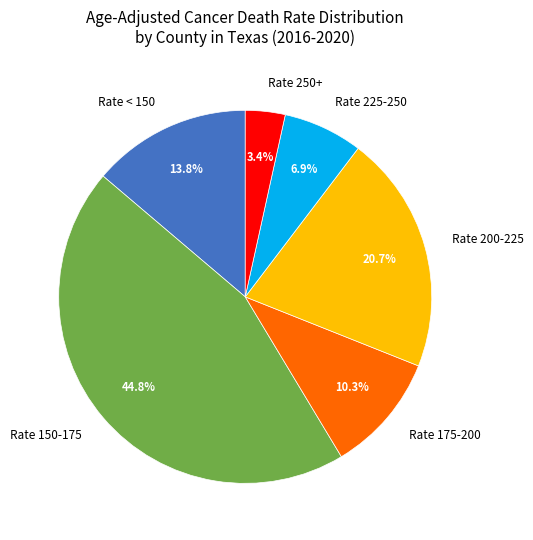

What is the ratio of the value at Rate 175-200 to the value at Rate 250+?

3.0